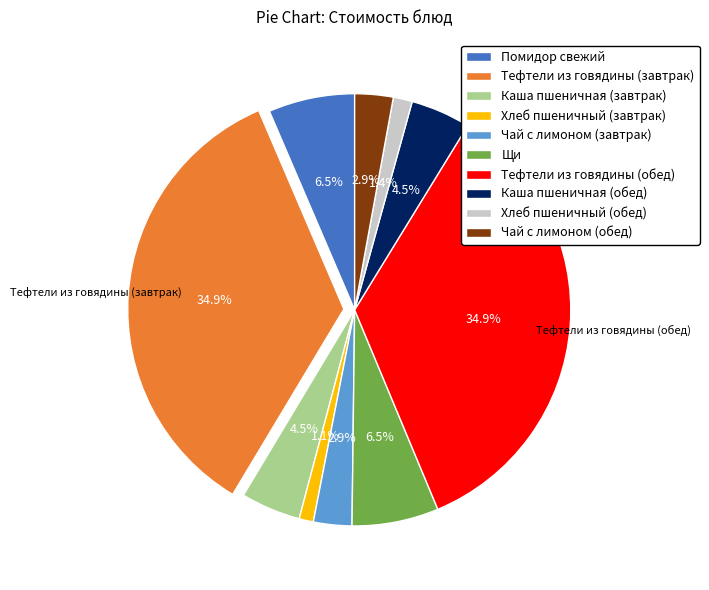

What is the ratio of the value at Тефтели из говядины (обед) to the value at Каша пшеничная (обед)?

7.8